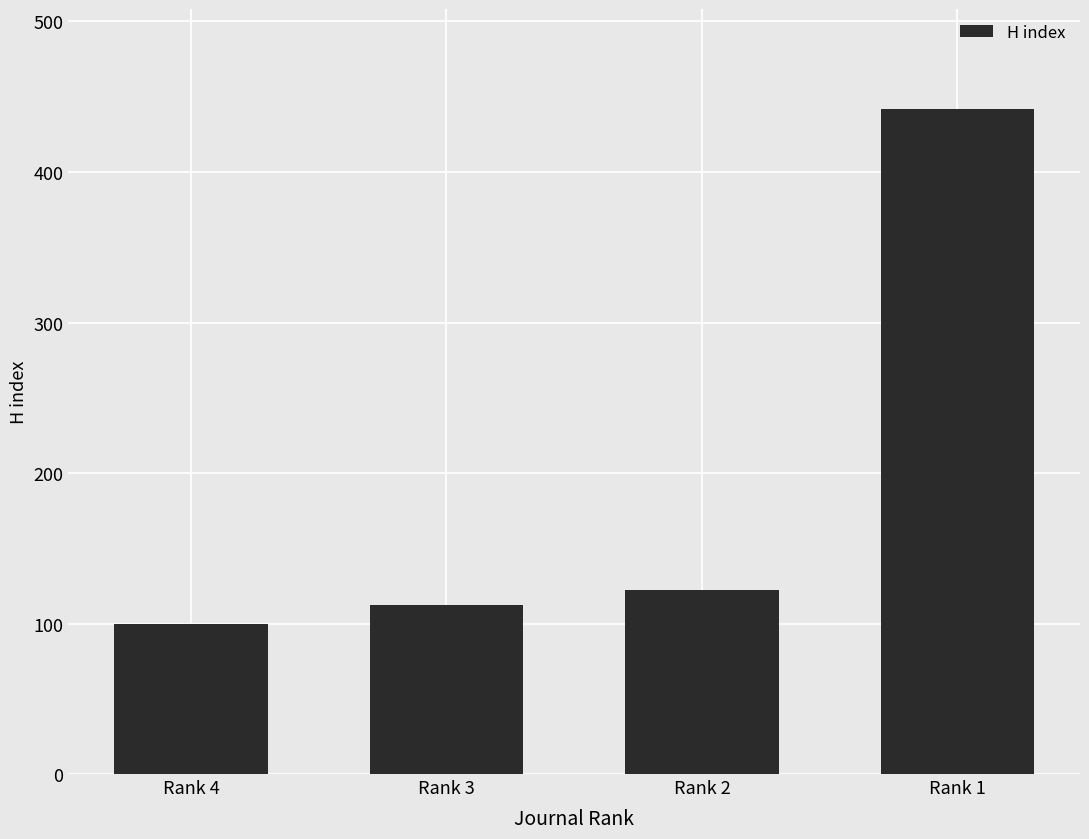

Where is the data nearest to the value 271?

Rank 2